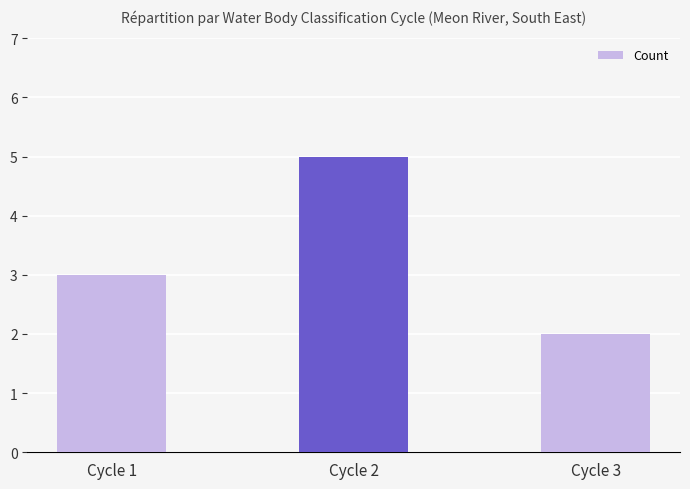

The chart shows a value of 1 at Cycle 3. True or false?

False